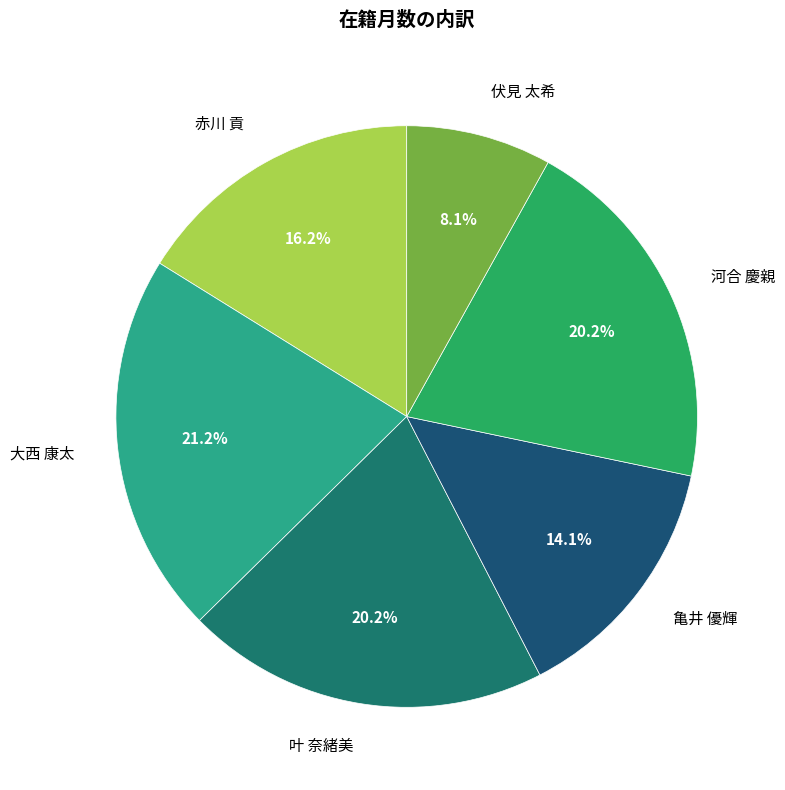

Is there any slice that represents more than half of the pie?

No